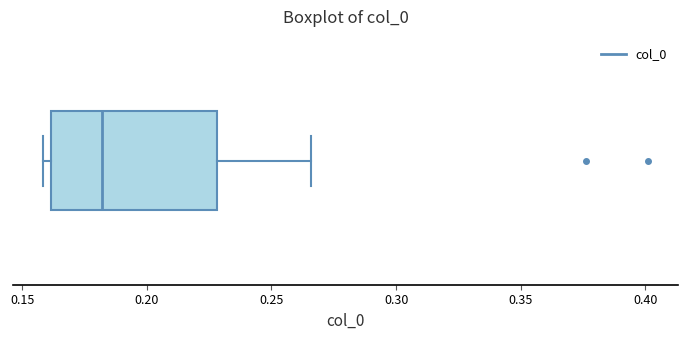

Transcribe this box plot: give where the median line is, the range the box spans, and where the two whiskers end, as read against the x-axis. The values are not printed on the chart, so give them approximately, as read against the axis.

median 0.180, box 0.160 to 0.230, whiskers 0.160 (just left of the box's left edge) to 0.265